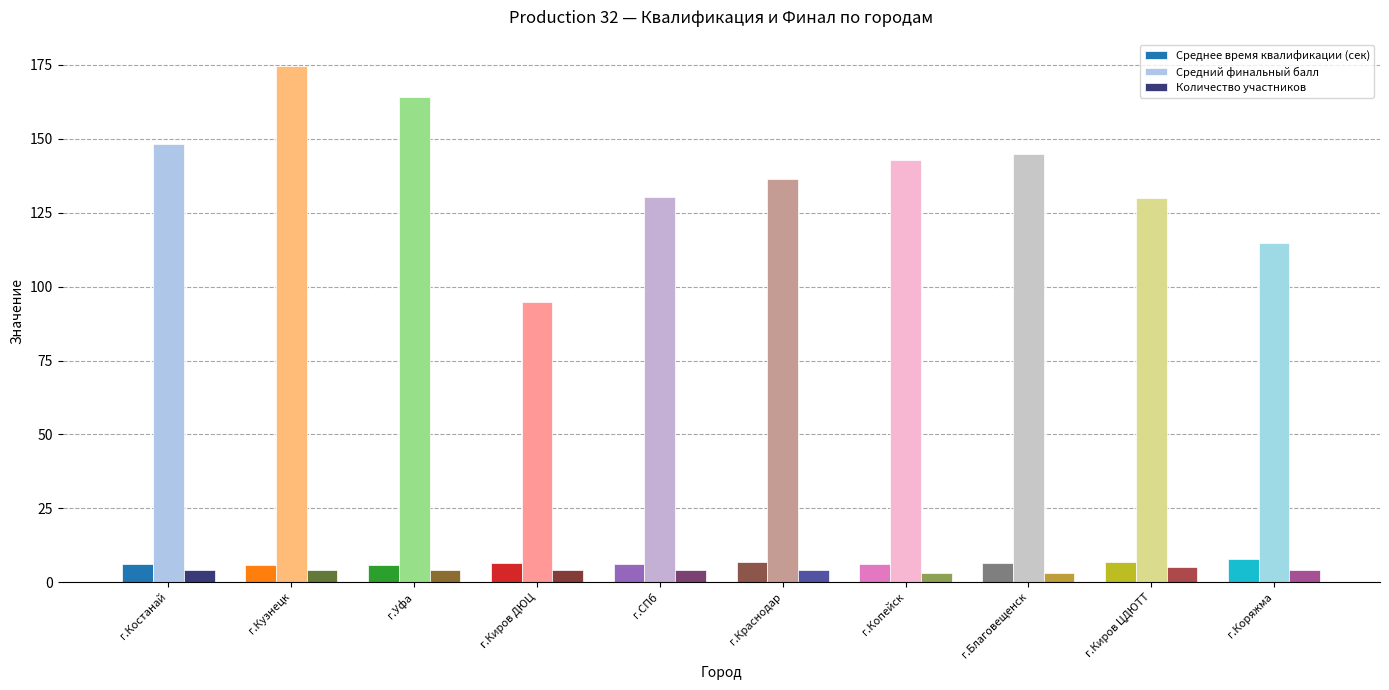

Read the Количество участников value at г.Киров ДЮЦ.

4.0